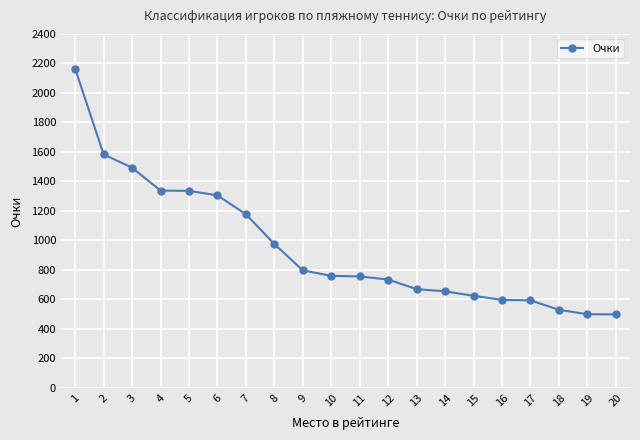

How many lines are shown in the chart?

1